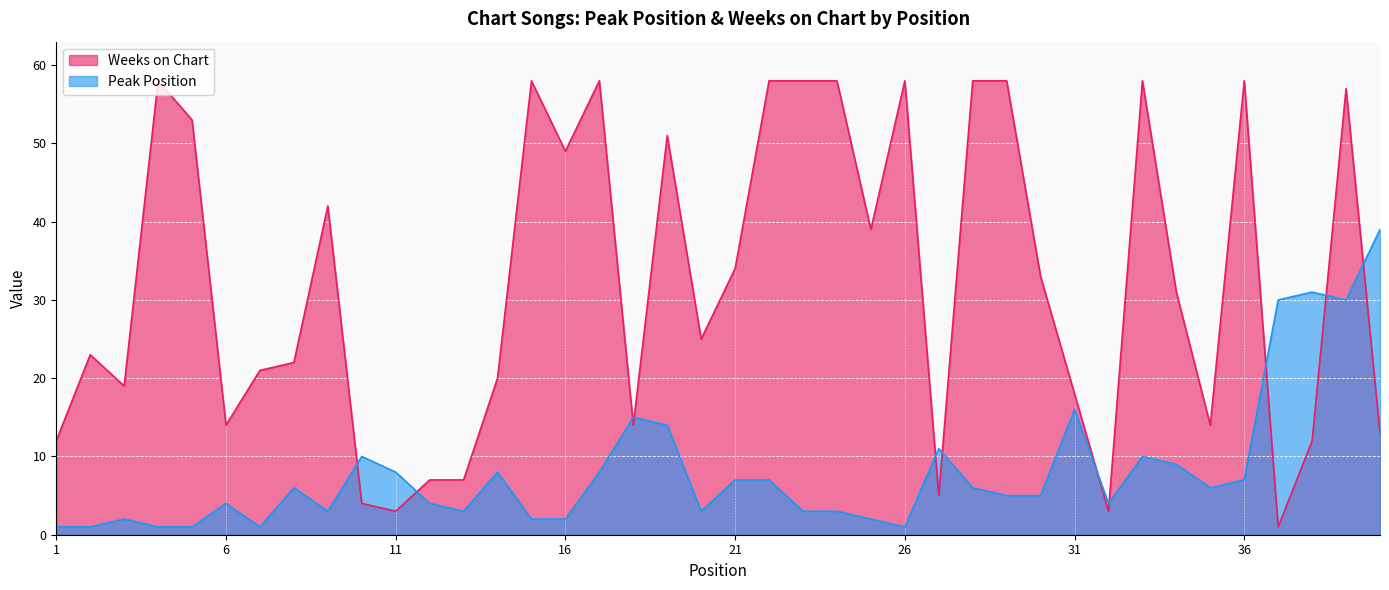

What is the sum of all Peak Position values?

329